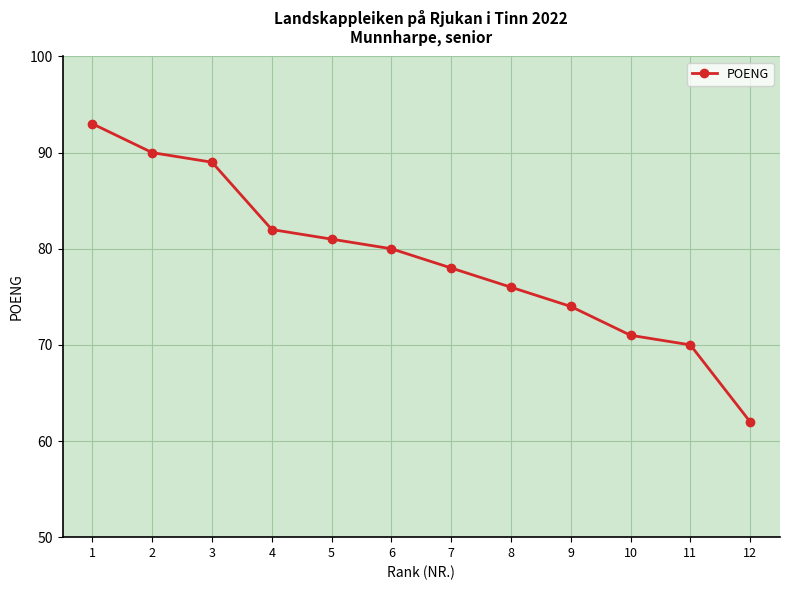

Reading left to right, transcribe all the data shown in this chart.

1=93	2=90	3=89	4=82	5=81	6=80	7=78	8=76	9=74	10=71	11=70	12=62